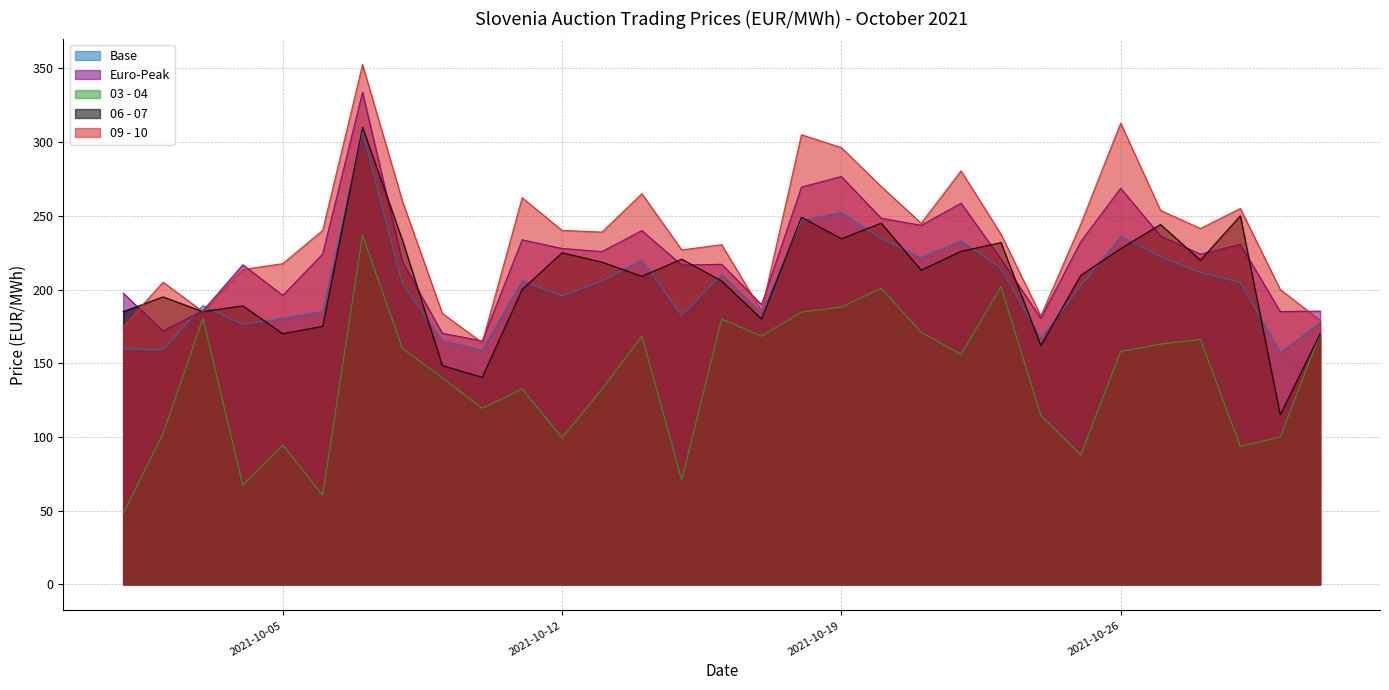

Which has a higher value, 2021-10-26 or 2021-10-17?

2021-10-26